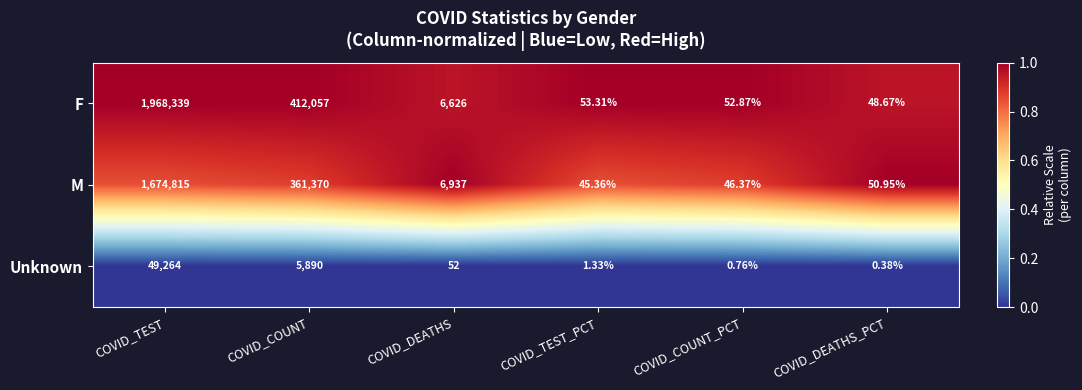

At which category does the chart reach its peak across all series?

COVID_TEST